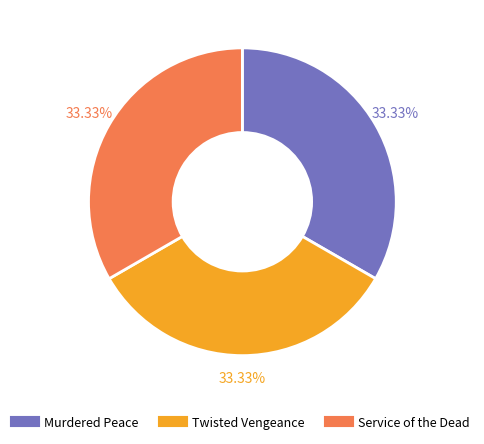

What percentage is NOT represented by Murdered Peace?

66.7%